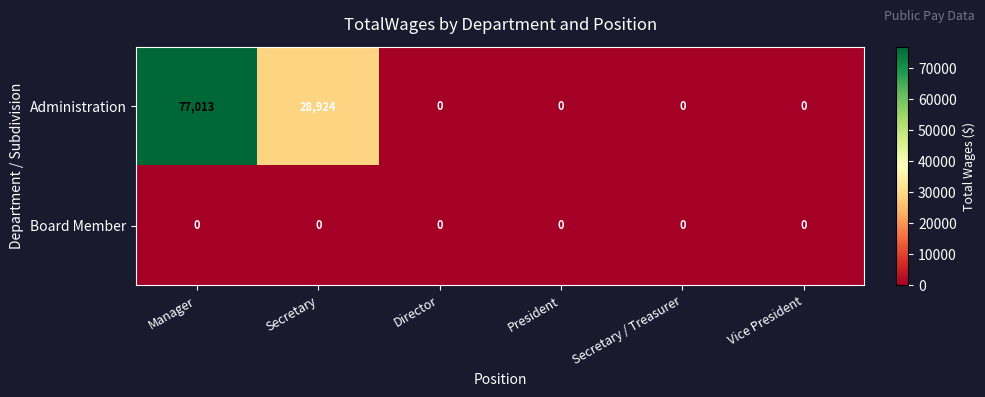

At which category is the sum across all series the highest?

Manager